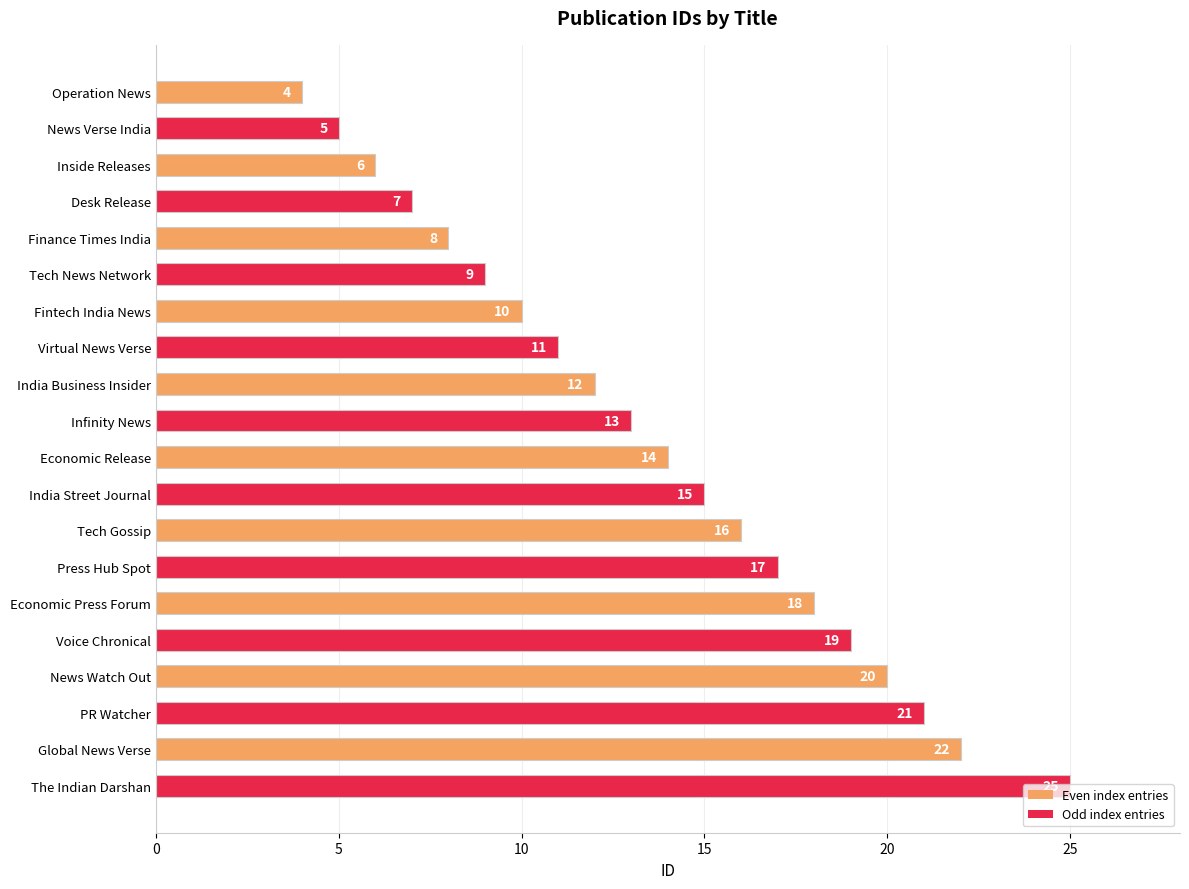

Does the chart contain stacked bars?

No